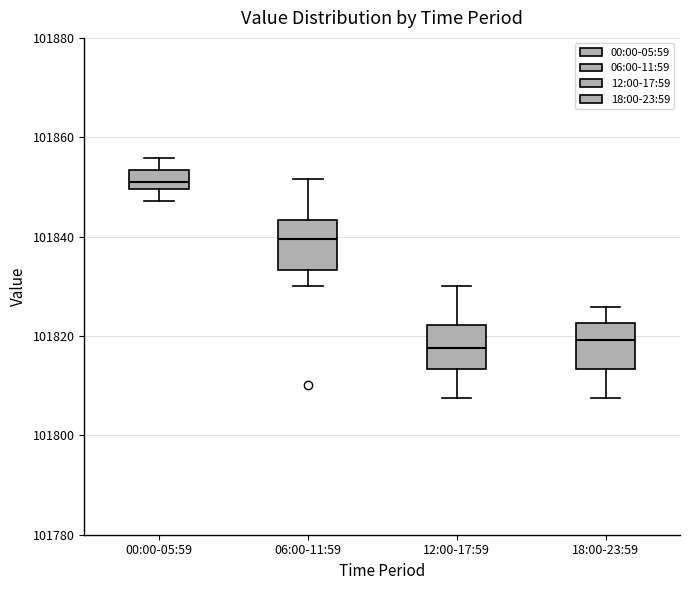

Where is the upper edge of the box for 18:00-23:59 on the y-axis? The values are not printed on the chart, so give them approximately, as read against the axis.

101822